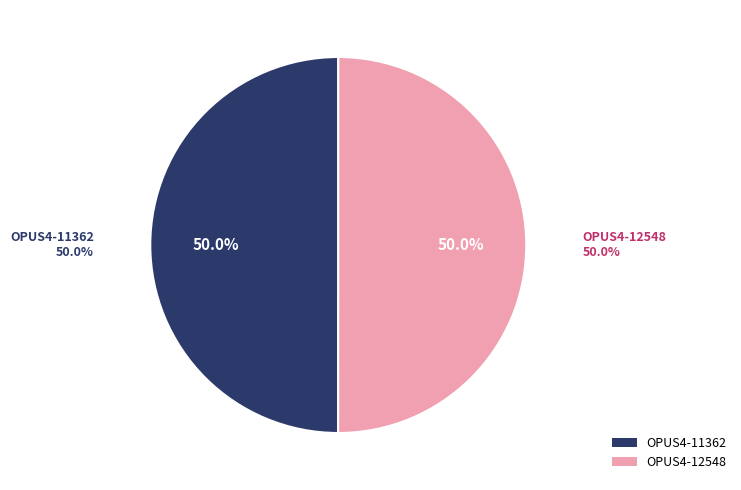

Is the sum of OPUS4-12548 and OPUS4-11362 greater than half?

Yes